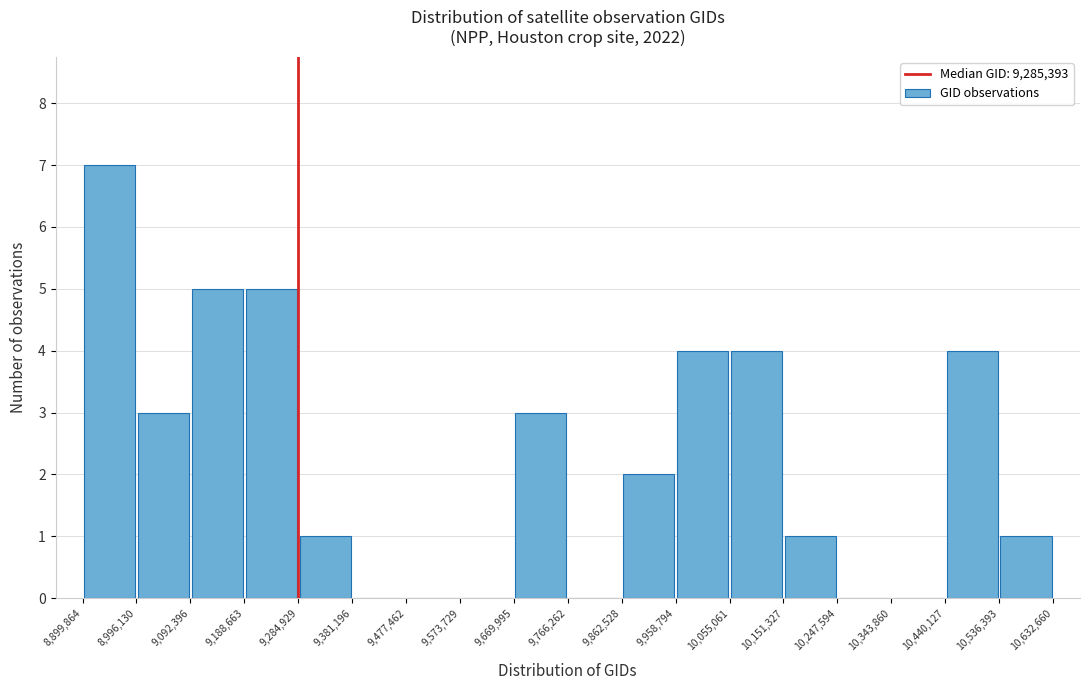

Reading left to right, list every bar in this chart as the range it spans on the x-axis followed by its height. The values are not printed on the chart, so give them approximately, as read against the axis.

8,899,864 to 8,996,130: 7
8,996,130 to 9,092,396: 3
9,092,396 to 9,188,663: 5
9,188,663 to 9,284,929: 5
9,284,929 to 9,381,196: 1
9,381,196 to 9,477,462: 0
9,477,462 to 9,573,729: 0
9,573,729 to 9,669,995: 0
9,669,995 to 9,766,262: 3
9,766,262 to 9,862,528: 0
9,862,528 to 9,958,794: 2
9,958,794 to 10,055,061: 4
10,055,061 to 10,151,327: 4
10,151,327 to 10,247,594: 1
10,247,594 to 10,343,860: 0
10,343,860 to 10,440,127: 0
10,440,127 to 10,536,393: 4
10,536,393 to 10,632,660: 1